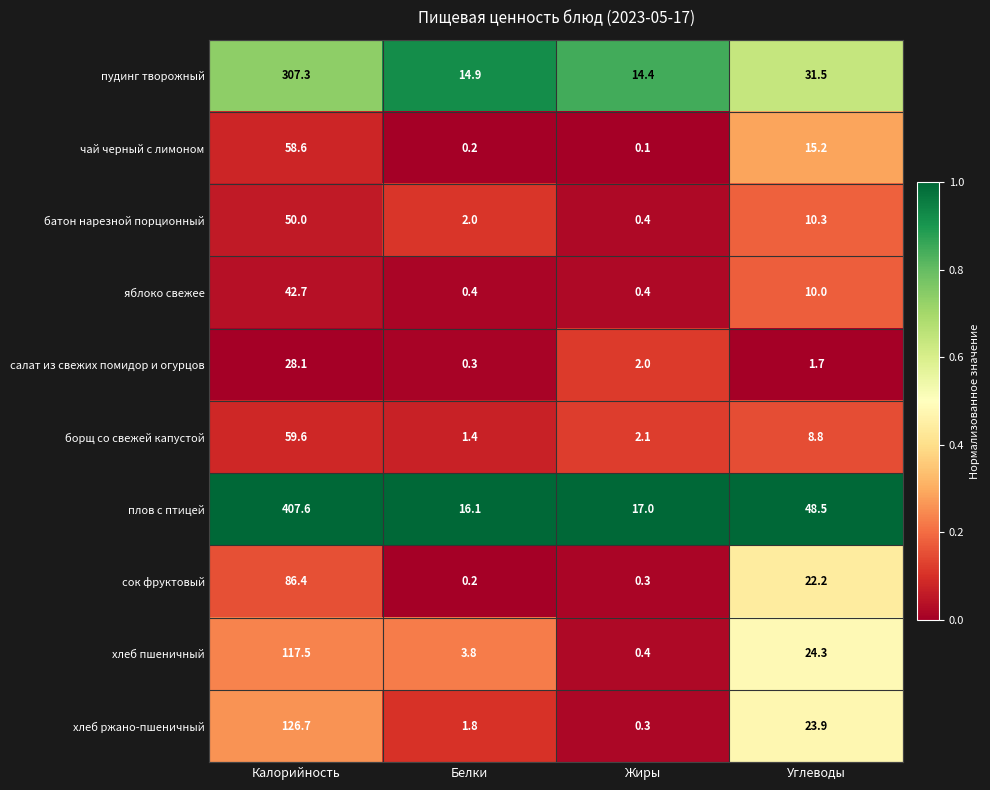

What is the greatest value displayed?

407.6